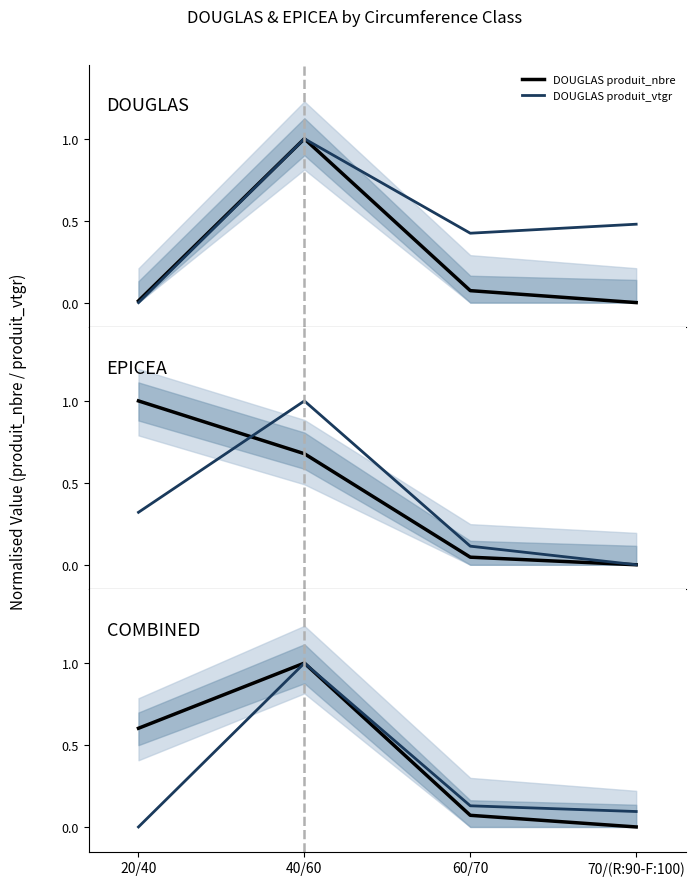

Which series has the widest spread of values?

DOUGLAS produit_nbre